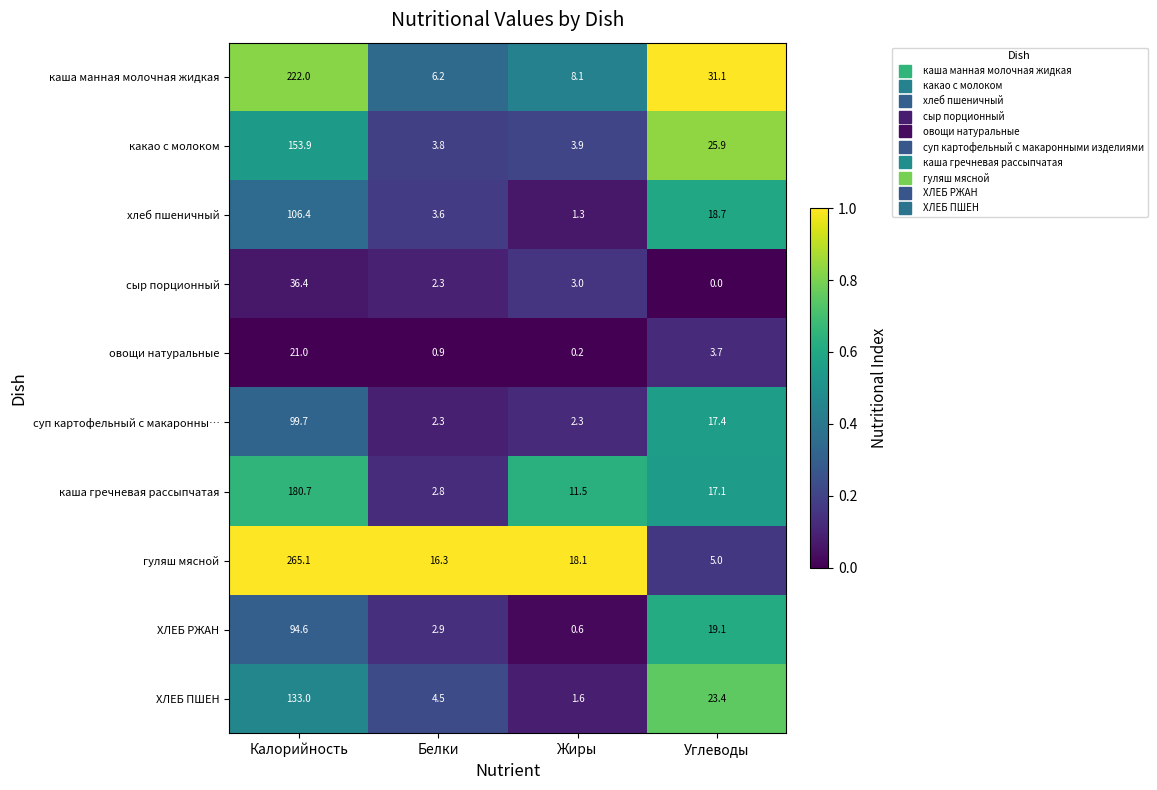

Rank the series at Углеводы from highest to lowest value.

каша манная молочная жидкая, какао с молоком, ХЛЕБ ПШЕН, ХЛЕБ РЖАН, хлеб пшеничный, суп картофельный с макаронны…, каша гречневая рассыпчатая, гуляш мясной, овощи натуральные, сыр порционный